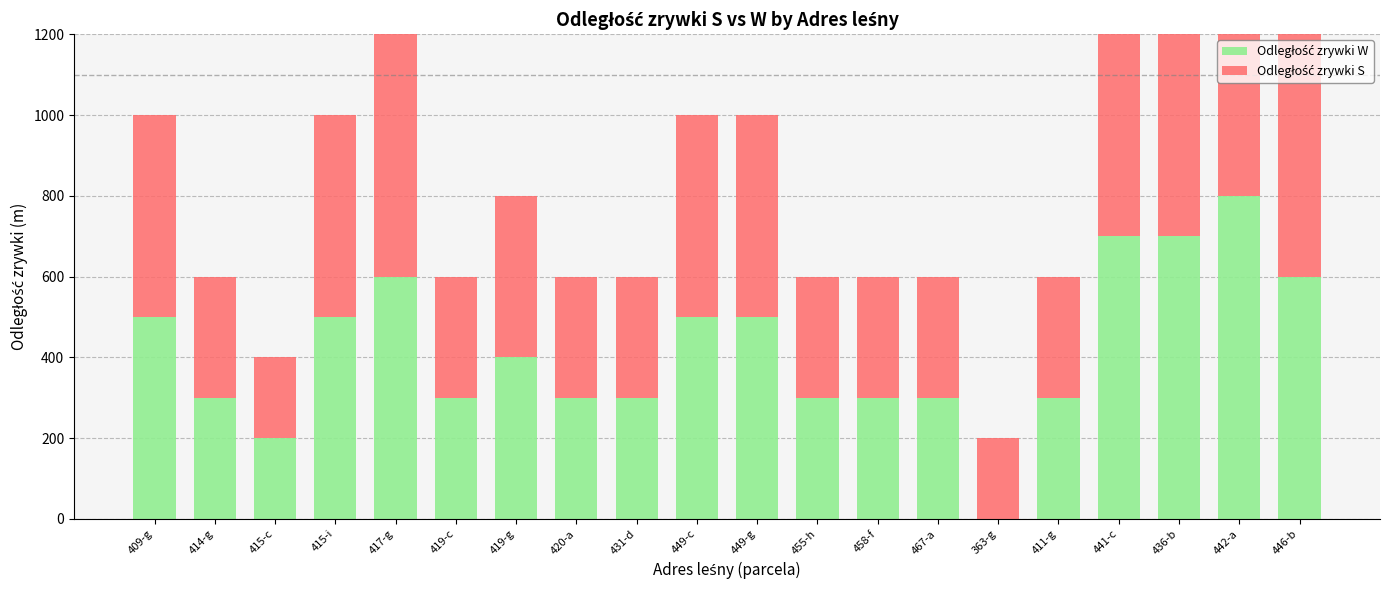

Rank the series by their average value, from lowest to highest.

Odległość zrywki W, Odległość zrywki S